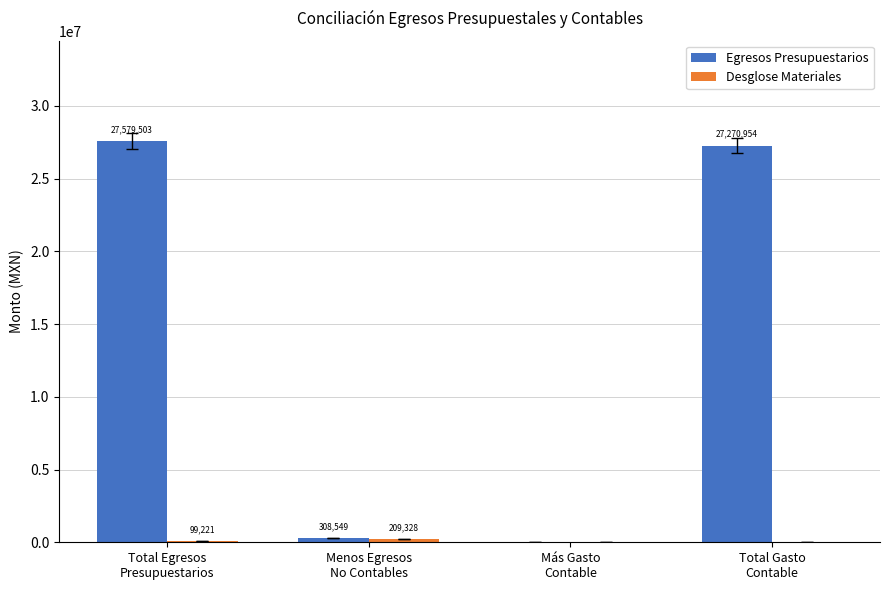

Which series changed the most between Total Egresos
Presupuestarios and Total Gasto
Contable?

Egresos Presupuestarios